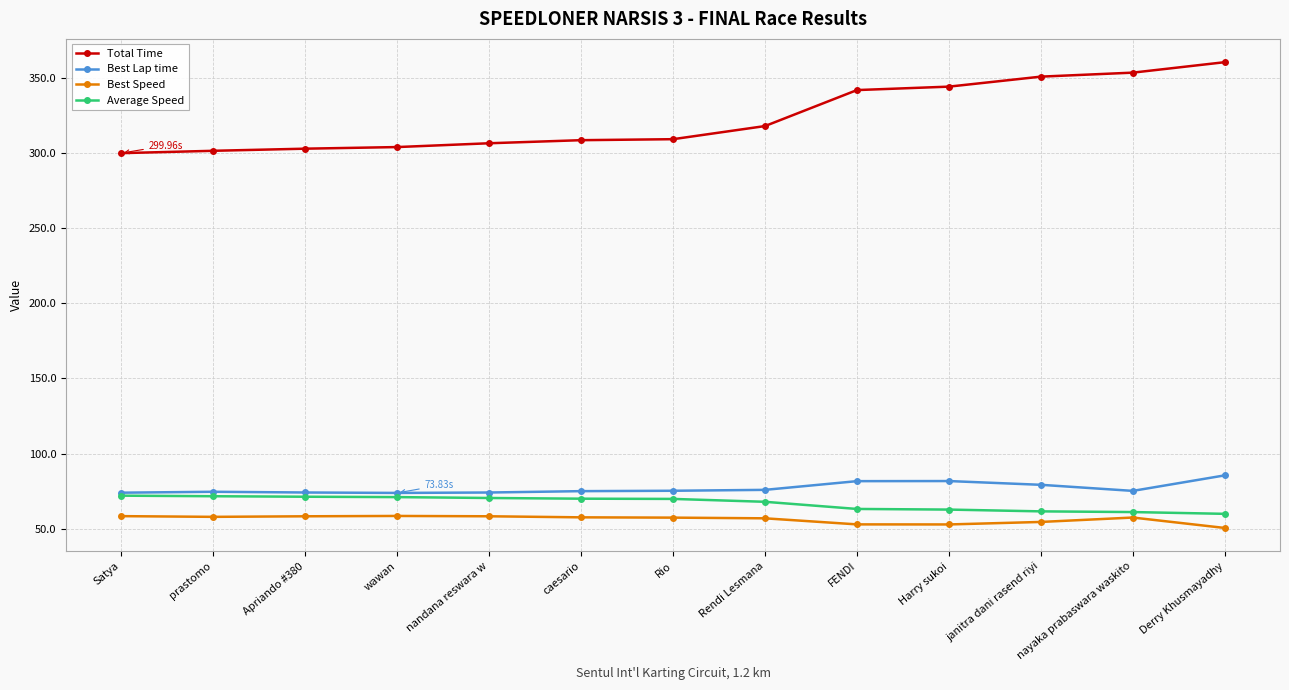

How many categories are shown in the chart?

13